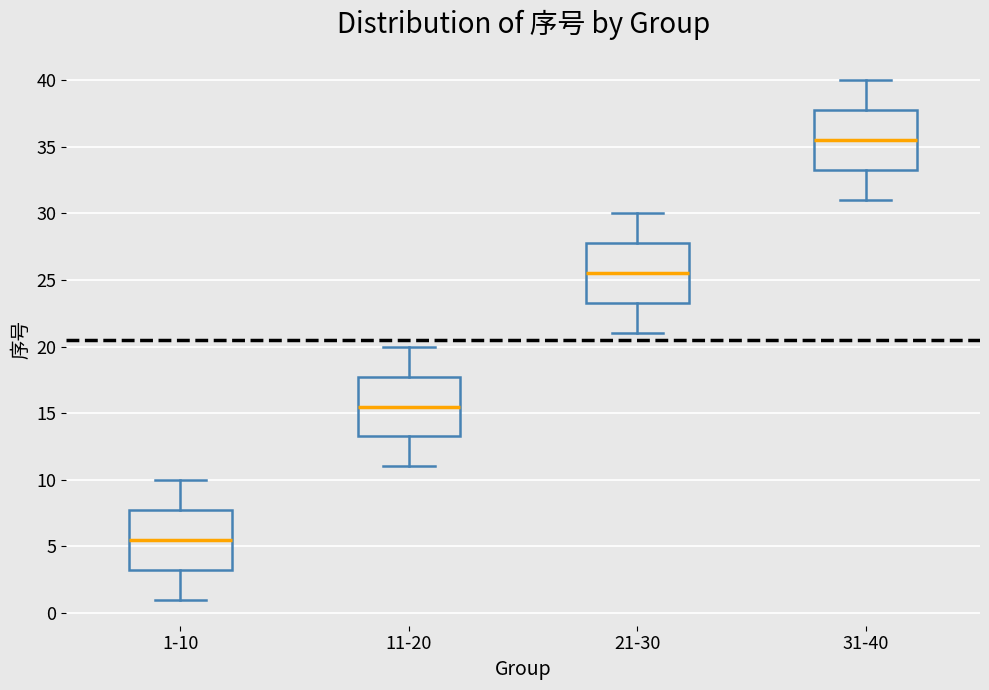

Reading left to right, read every box against the y-axis: the position of its median line, the range the box covers, and the ends of its whiskers. The values are not printed on the chart, so give them approximately, as read against the axis.

1-10: median 5.5, box 3.5 to 8.0, whiskers 1.0 to 10.0
11-20: median 15.5, box 13.5 to 18.0, whiskers 11.0 to 20.0
21-30: median 25.5, box 23.5 to 28.0, whiskers 21.0 to 30.0
31-40: median 35.5, box 33.5 to 38.0, whiskers 31.0 to 40.0